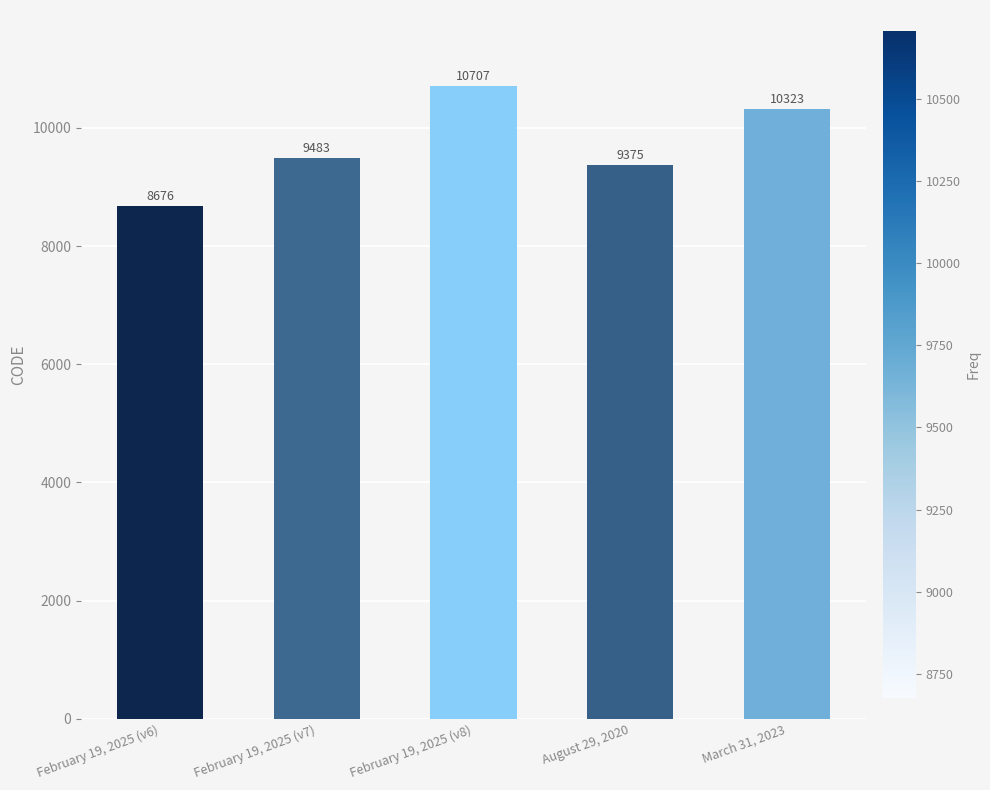

Between March 31, 2023 and August 29, 2020, which is larger?

March 31, 2023